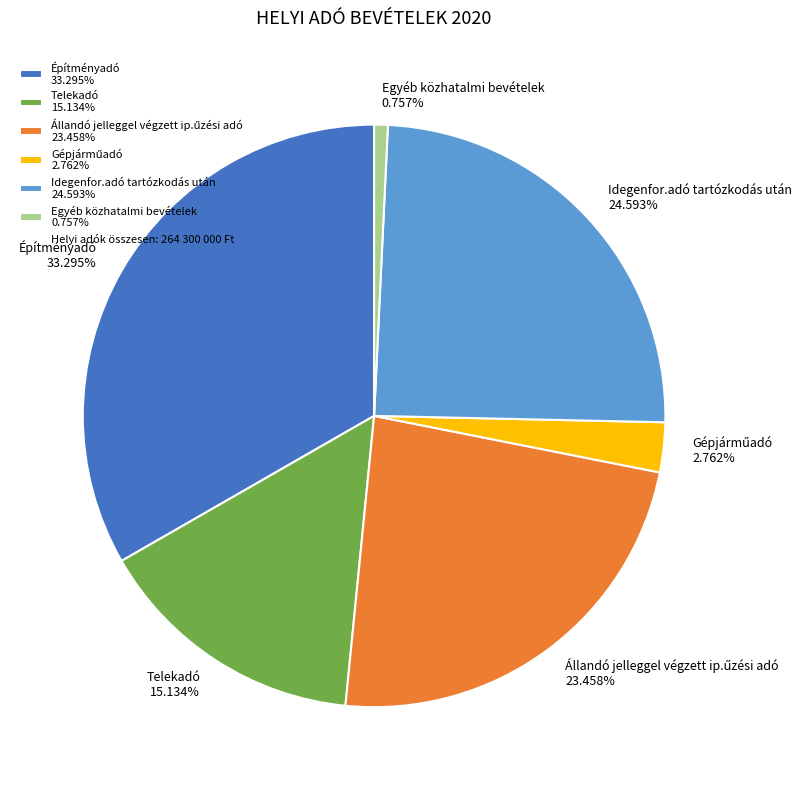

Combined, do Idegenfor.adó tartózkodás után 24.593% and Egyéb közhatalmi bevételek 0.757% account for over 50%?

No